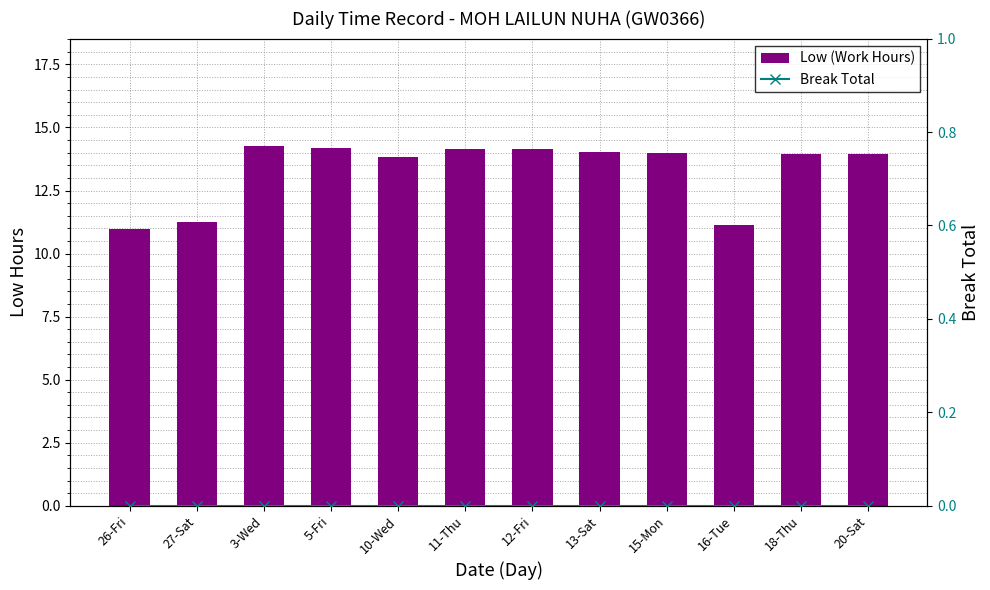

List the labels in order of Break Total value, largest first.

26-Fri, 27-Sat, 3-Wed, 5-Fri, 10-Wed, 11-Thu, 12-Fri, 13-Sat, 15-Mon, 16-Tue, 18-Thu, 20-Sat